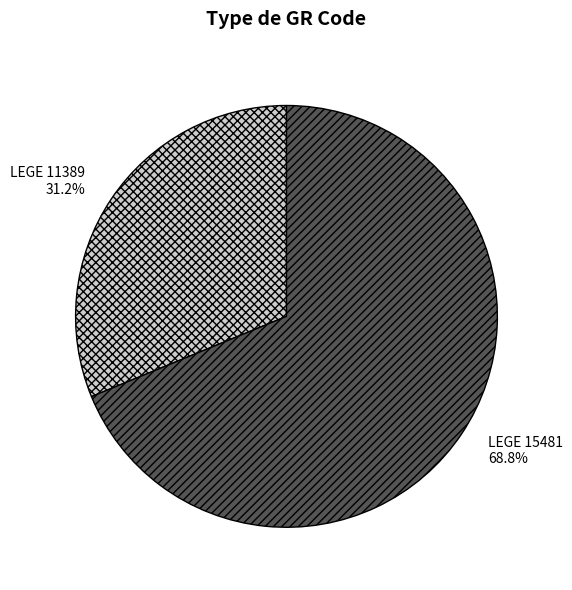

Which slice is the smallest?

LEGE 11389